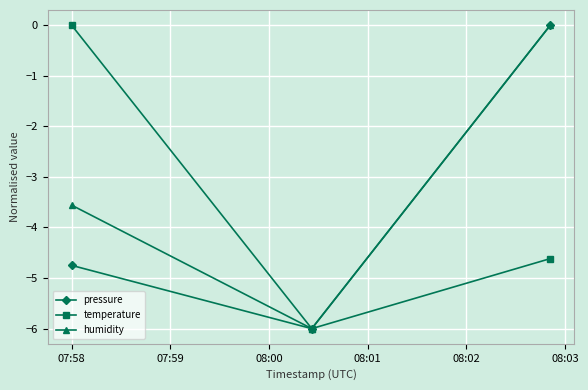

How many categories are shown in the chart?

3